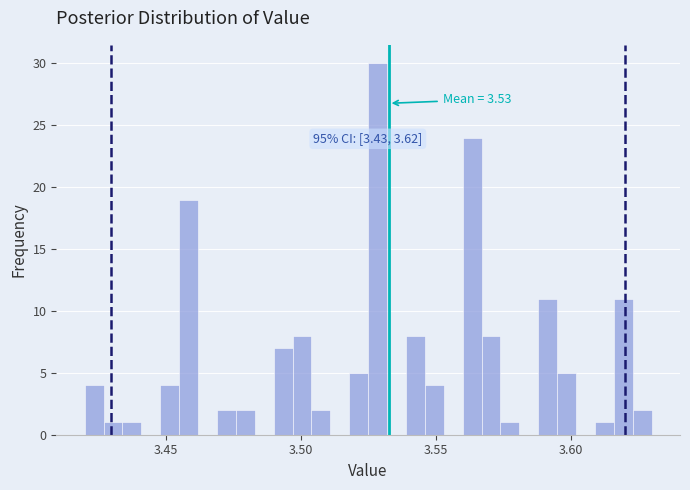

Read against the x-axis, roughly where is the centre of the tallest bar?

3.530